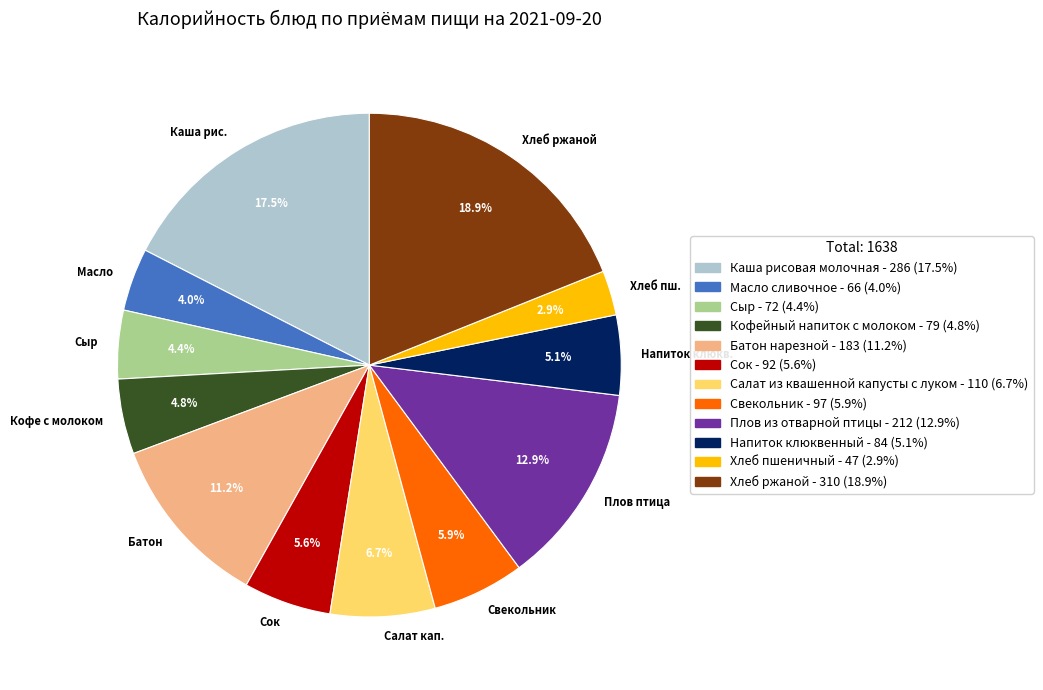

Approximately how many times larger is the value at Напиток клюкв. compared to Батон?

0.5